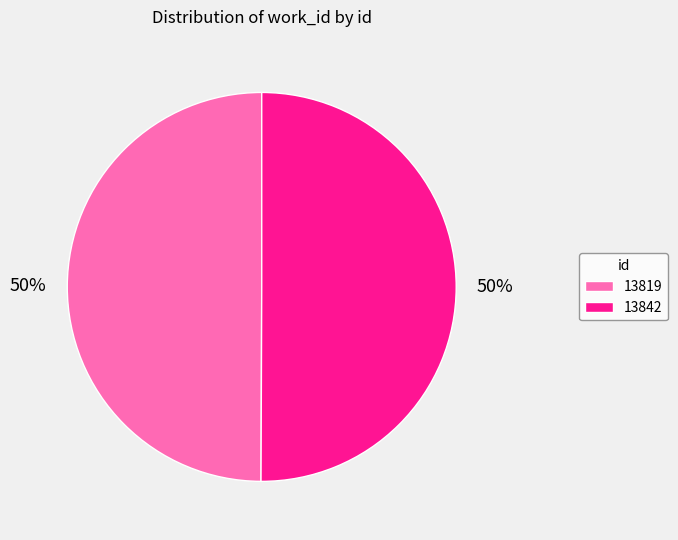

The 13819 slice represents 64% of the pie. True or false?

False